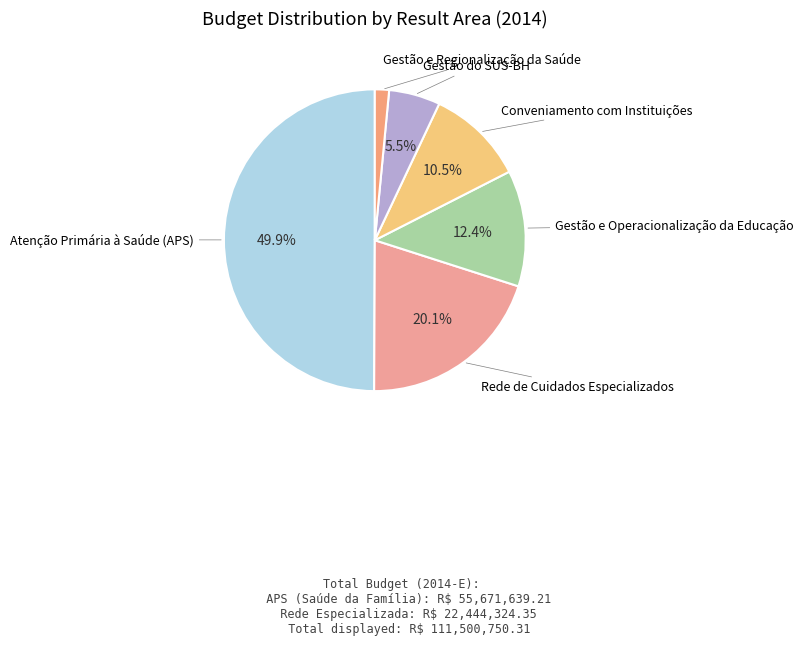

Is there a majority slice in this chart?

No